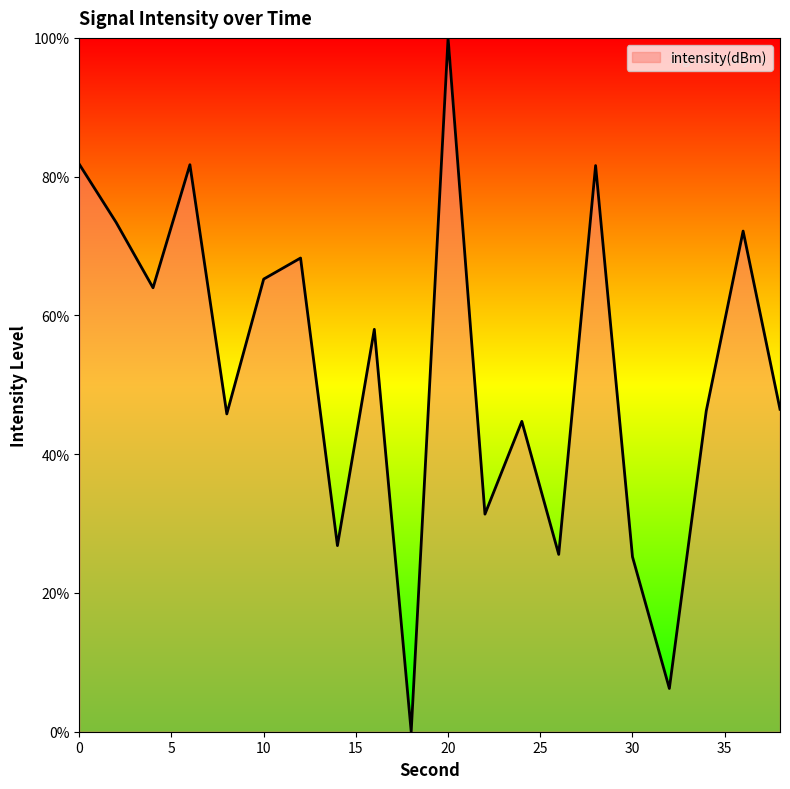

How many interior local peaks (higher than both neighbors) does the data have?

7